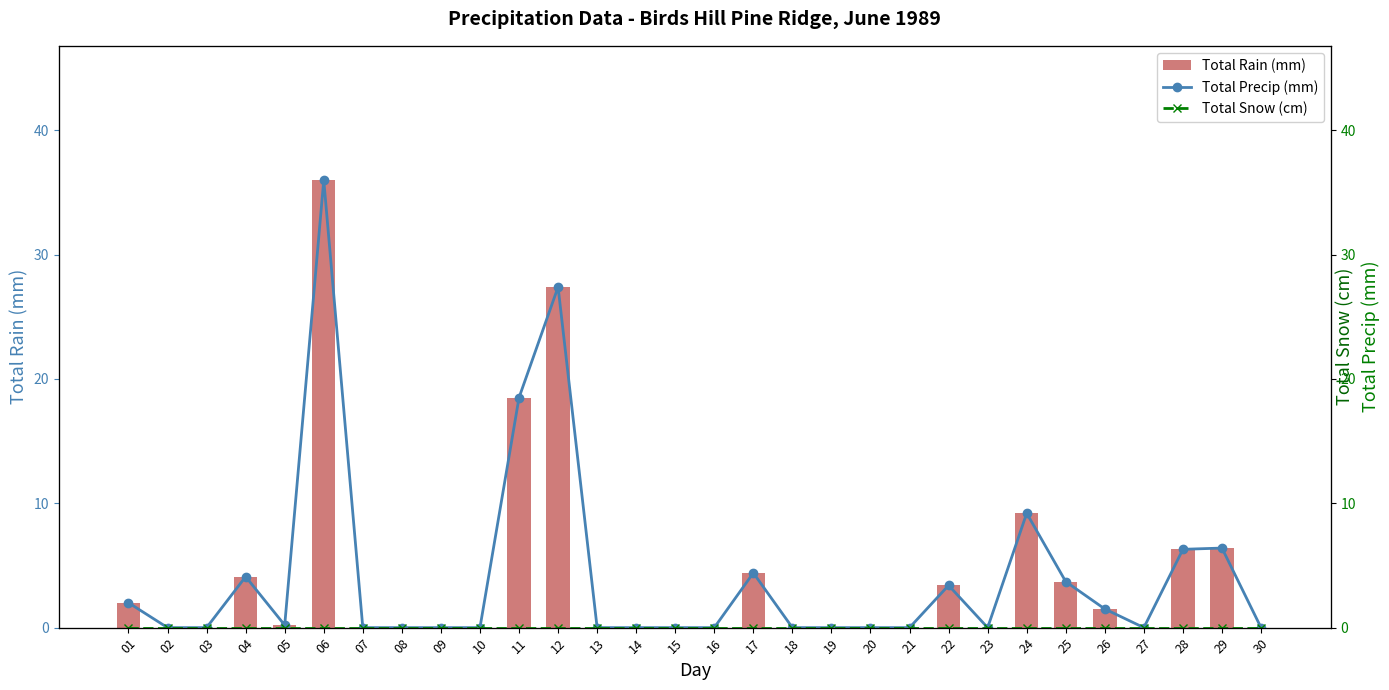

What is the value of the Total Rain (mm) bar at the 28th from the left?

6.3